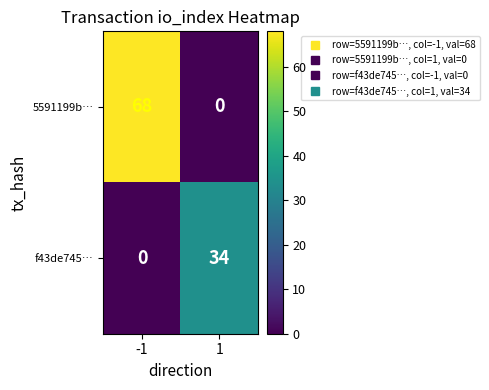

True or false: 5591199b… has a value of 0 at 1.

True